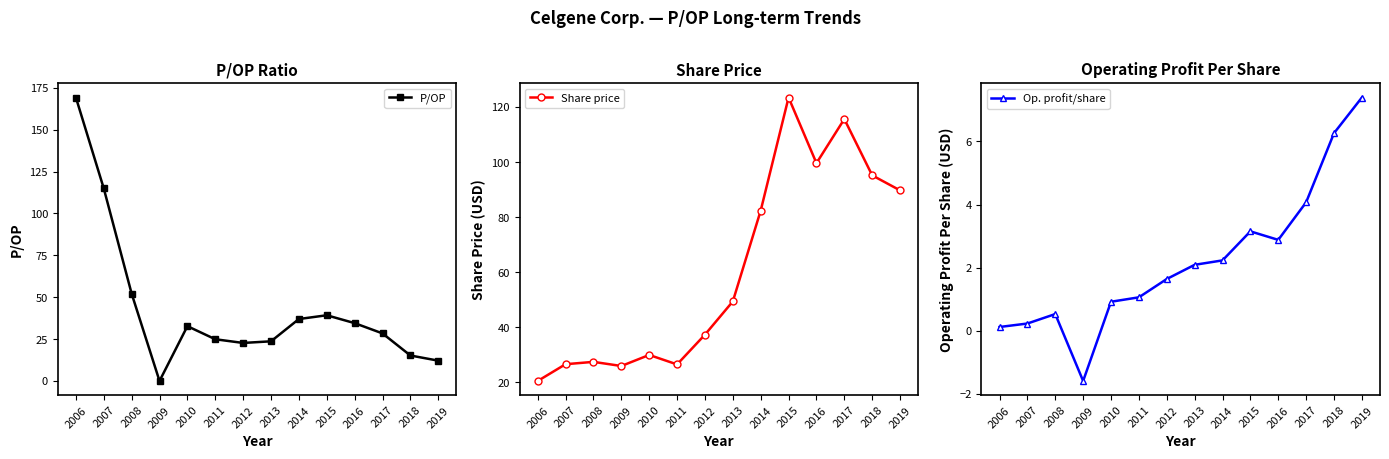

True or false: P/OP and Op. profit/share intersect in this chart.

False